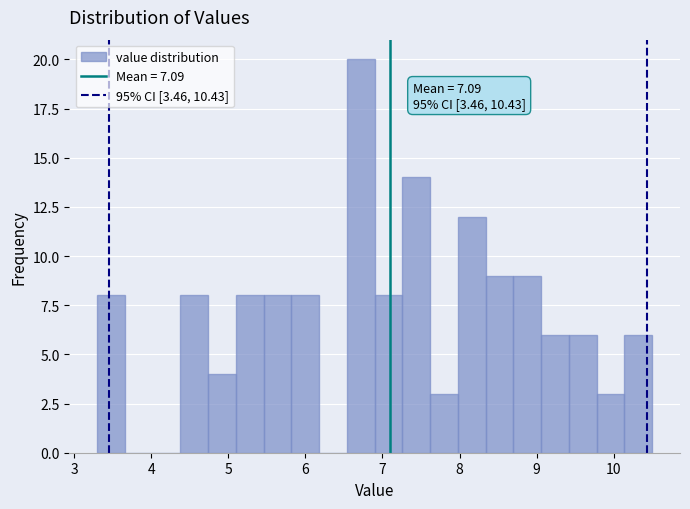

Around what value on the x-axis is the tallest bar? Give the approximate position of its centre, as read against the axis.

6.7